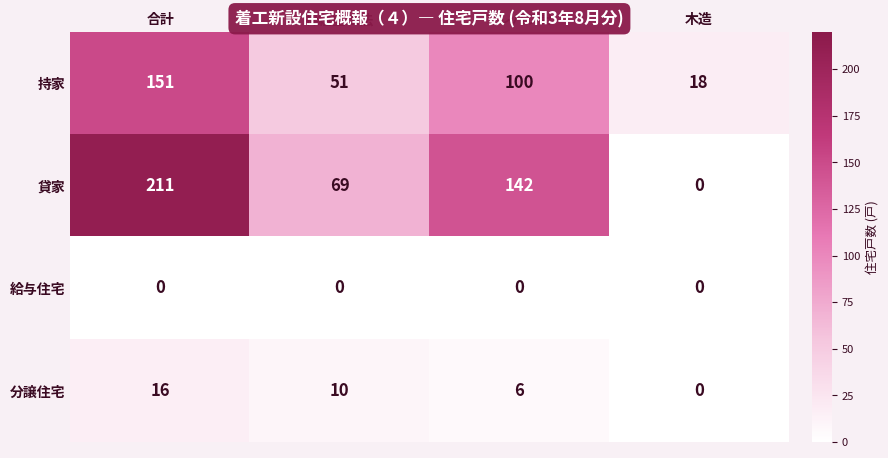

Reading left to right, list all the values displayed in this chart.

持家: 合計=151	枠組壁工法=51	プレハブ計=100	木造=18
貸家: 合計=211	枠組壁工法=69	プレハブ計=142	木造=0
給与住宅: 合計=0	枠組壁工法=0	プレハブ計=0	木造=0
分譲住宅: 合計=16	枠組壁工法=10	プレハブ計=6	木造=0